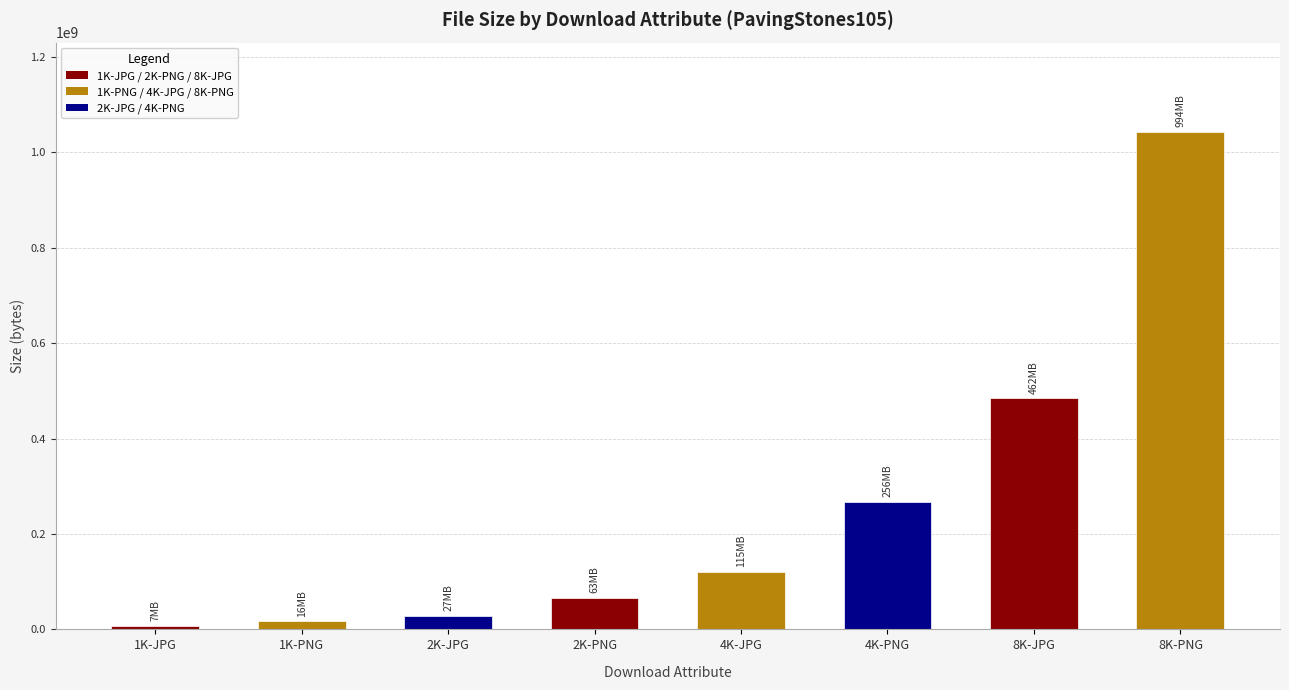

Is it true that the value at 8K-PNG is 1488875909?

False